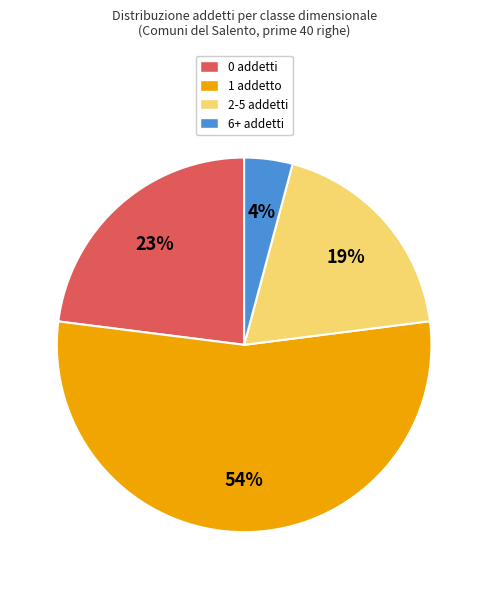

Rank the categories by value from highest to lowest.

1 addetto, 0 addetti, 2-5 addetti, 6+ addetti